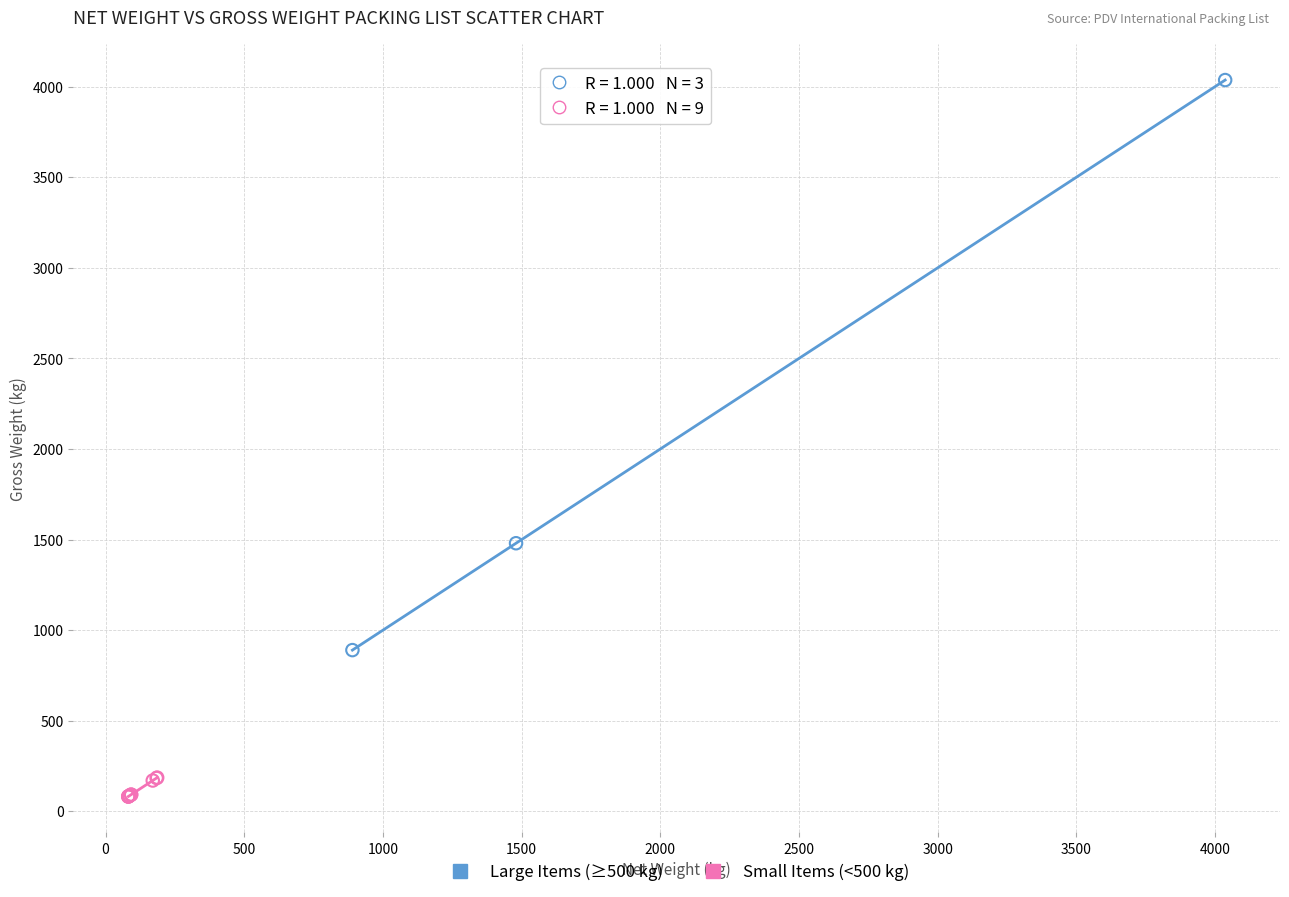

What are all the series names shown in the legend?

Large Items (≥500 kg), Small Items (<500 kg)